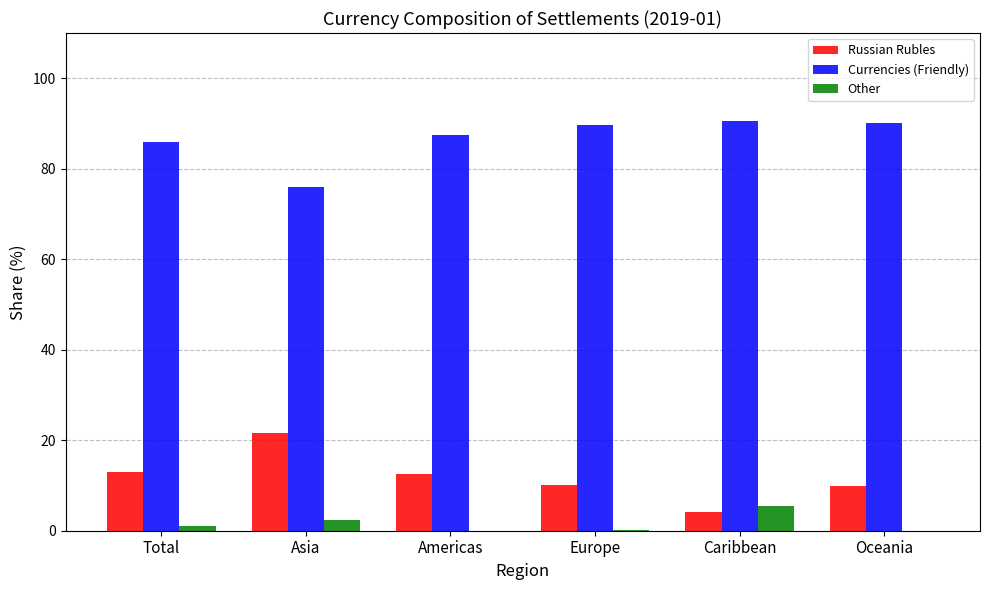

Where does the Currencies (Friendly) series first go above 89?

Europe